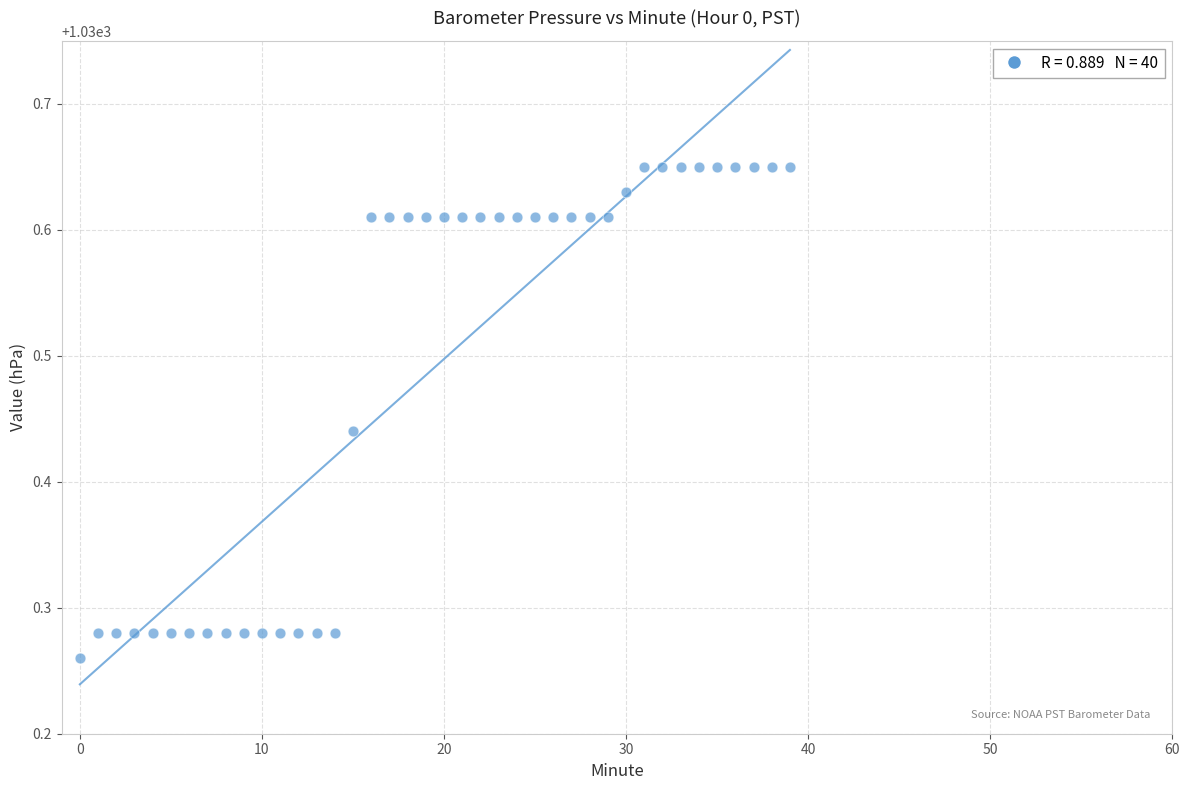

What is the range of Y values (max minus min)?

0.4